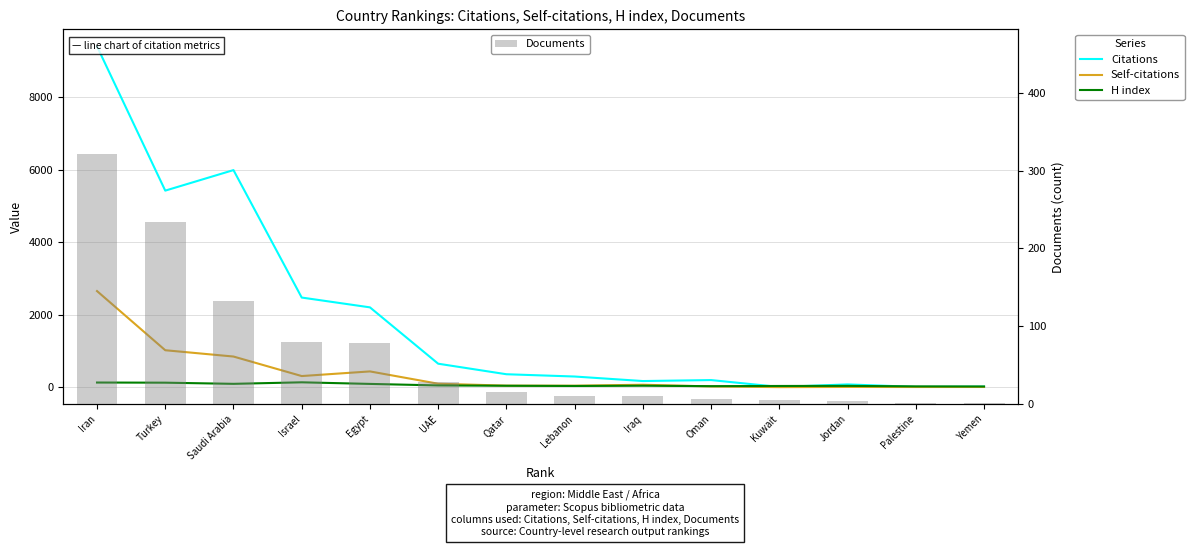

What is the value of the Self-citations bar at the 8th from the left?

40